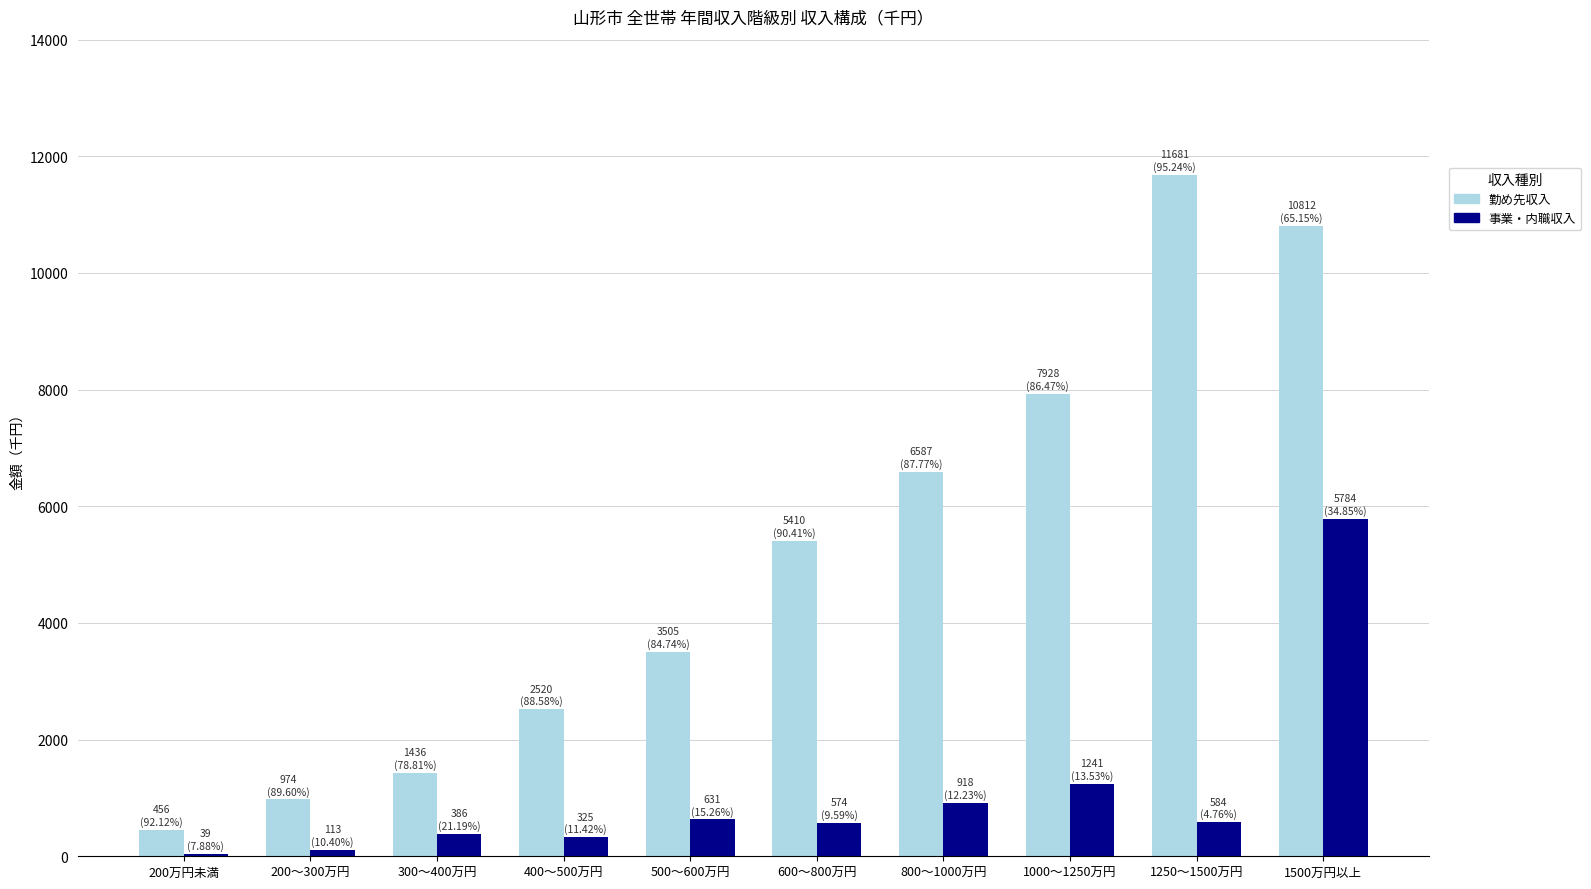

Which series changed the most between 400～500万円 and 500～600万円?

勤め先収入